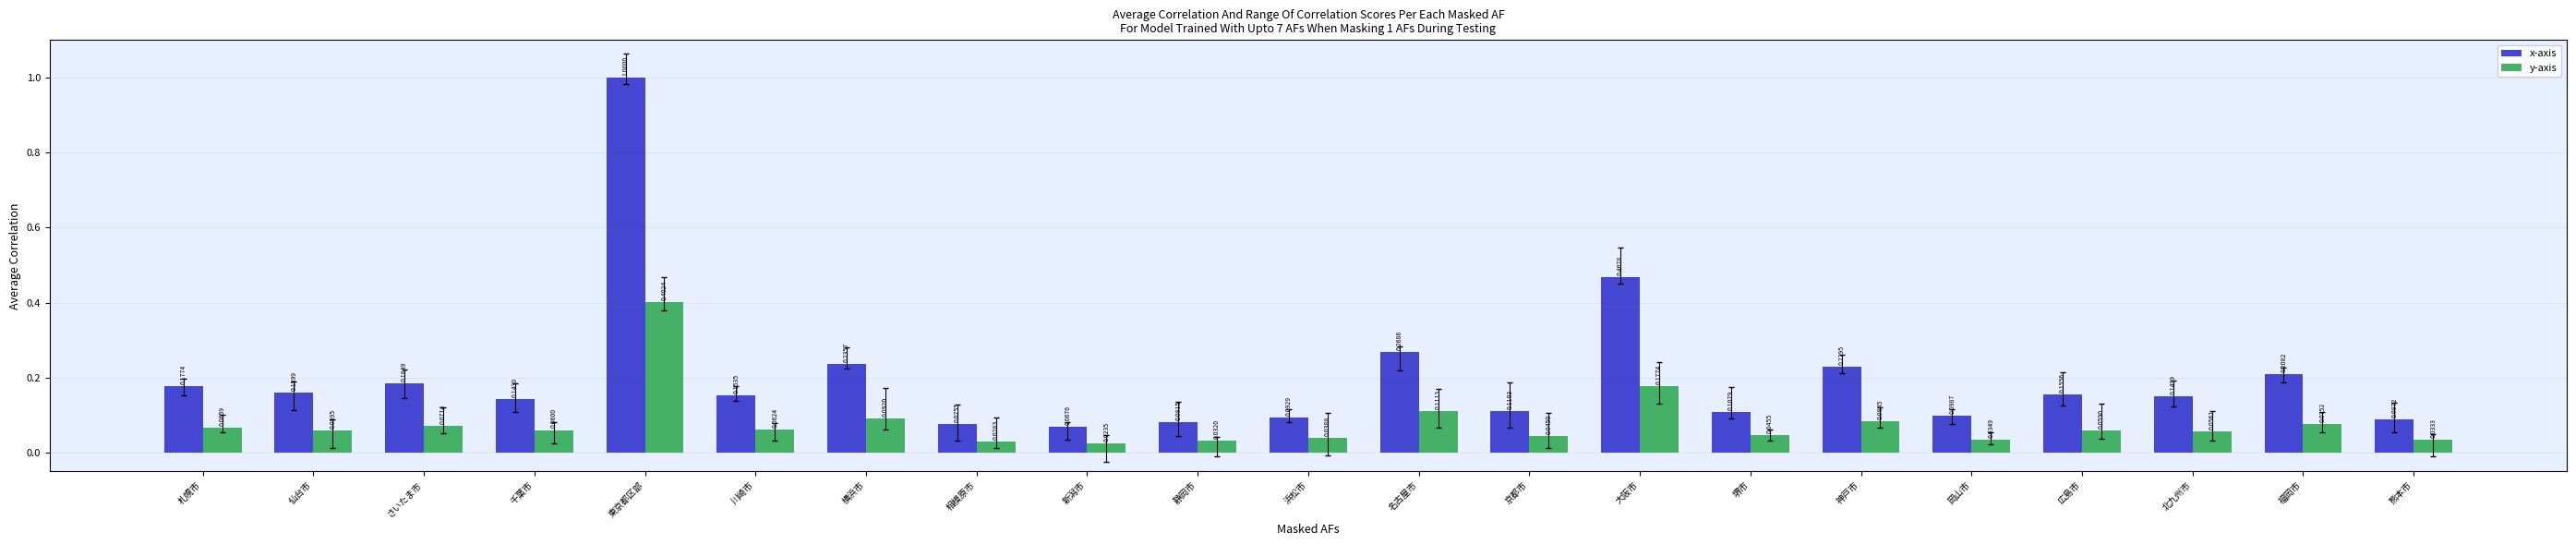

How many bars are there in each group?

2